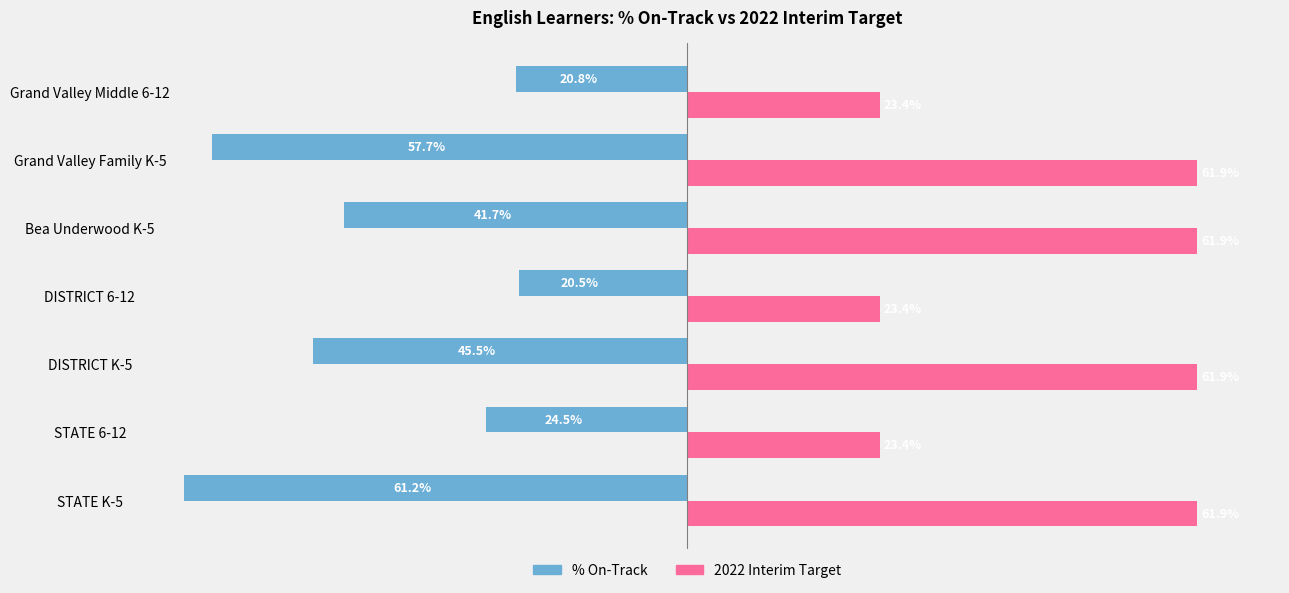

What are all the series names shown in the legend?

% On-Track, 2022 Interim Target